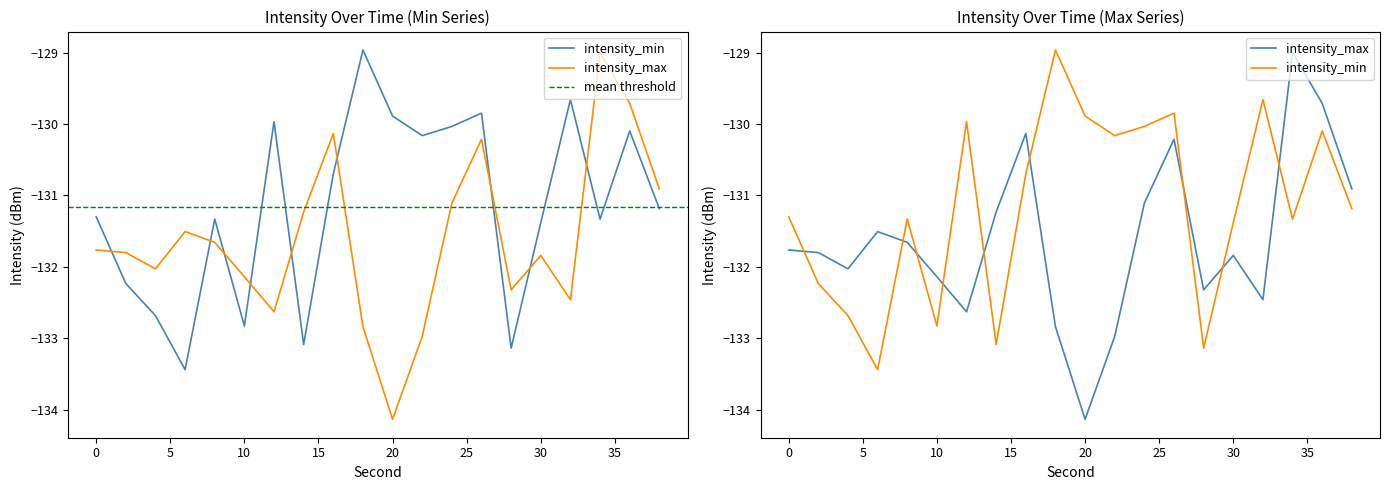

True or false: intensity_min has more than 1 interior local peaks.

True